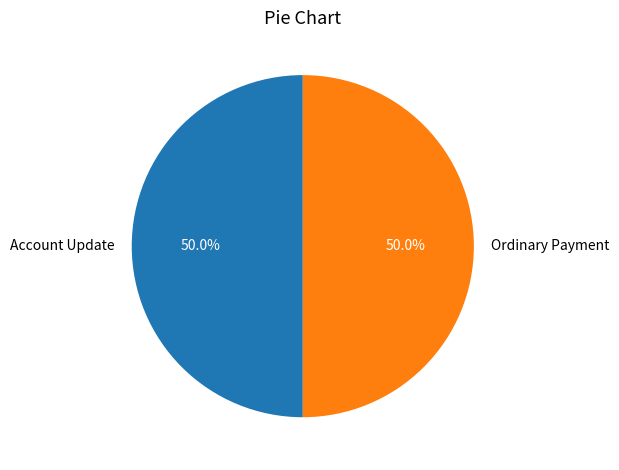

Combined, what portion of the pie is Ordinary Payment and Account Update?

100.0%